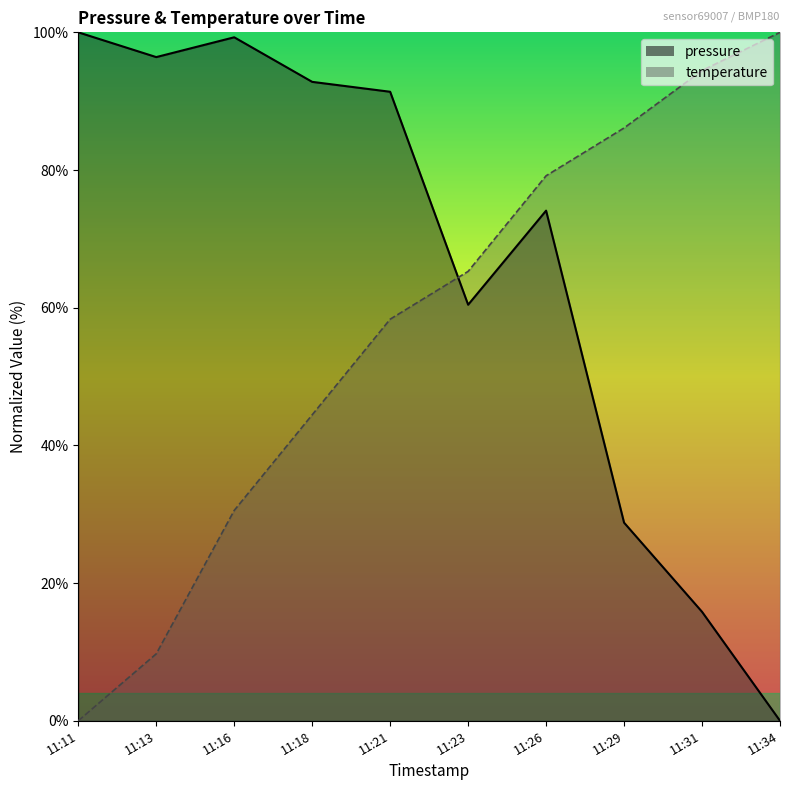

What is the spread (max minus min) of values at 11:21?

33.0